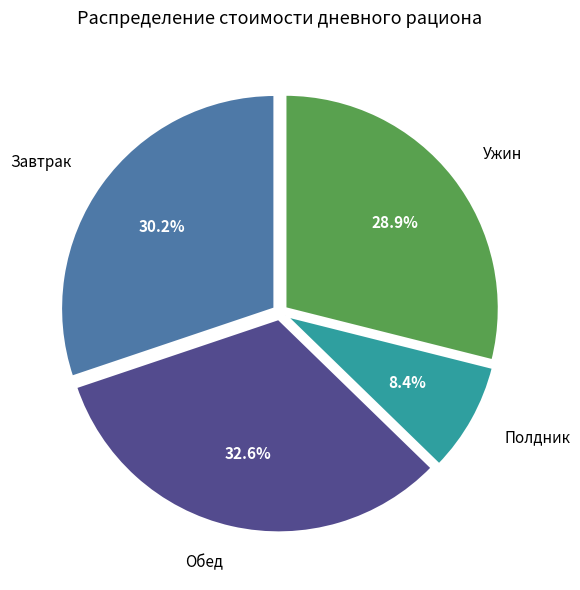

Is there any slice that represents more than half of the pie?

No